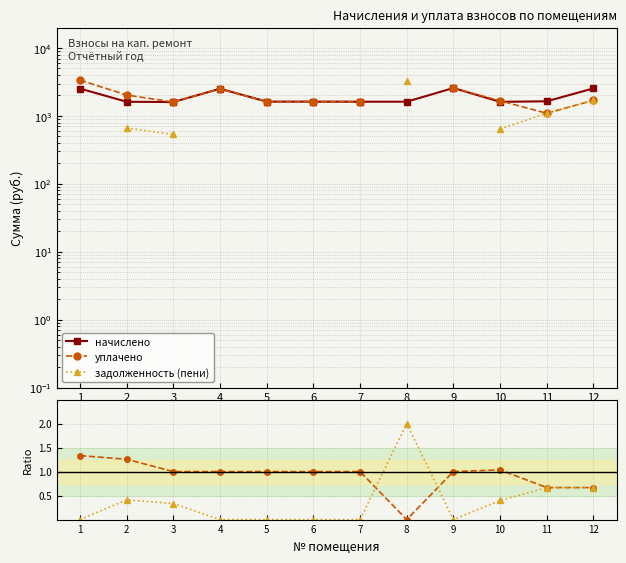

Is it true that уплачено / начислено equals 0.0 at 8?

True